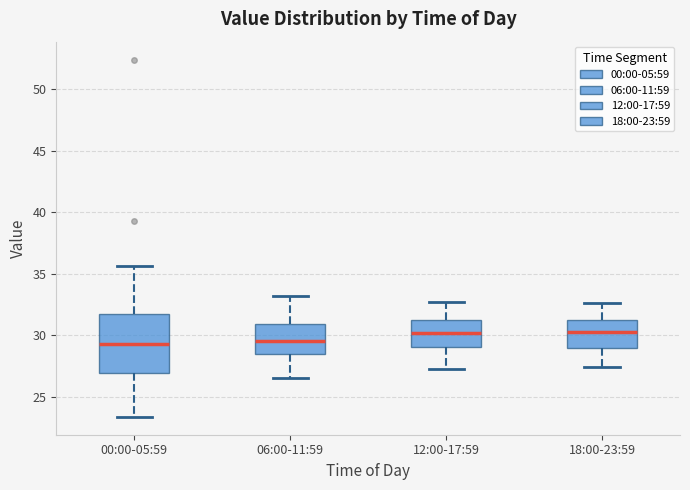

Reading left to right, transcribe this box plot: for each box, give where its median line is, the range the box spans, and where its two whiskers end, as read against the y-axis. The values are not printed on the chart, so give them approximately, as read against the axis.

00:00-05:59: median 29.5, box 27.0 to 32.0, whiskers 23.5 to 35.5
06:00-11:59: median 29.5, box 28.5 to 31.0, whiskers 26.5 to 33.0
12:00-17:59: median 30.0, box 29.0 to 31.5, whiskers 27.5 to 32.5
18:00-23:59: median 30.5, box 29.0 to 31.0, whiskers 27.5 to 32.5